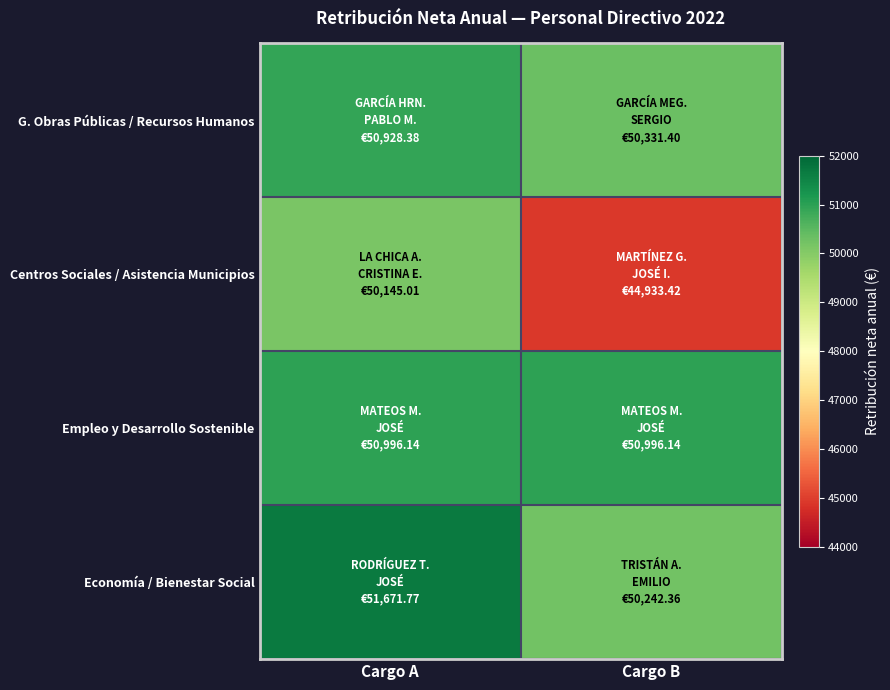

Reading left to right, extract all data points from this chart.

G. Obras Públicas / Recursos Humanos: Cargo A=50928.4	Cargo B=50331.4
Centros Sociales / Asistencia Municipios: Cargo A=50145.0	Cargo B=44933.4
Empleo y Desarrollo Sostenible: Cargo A=50996.1	Cargo B=50996.1
Economía / Bienestar Social: Cargo A=51671.8	Cargo B=50242.4